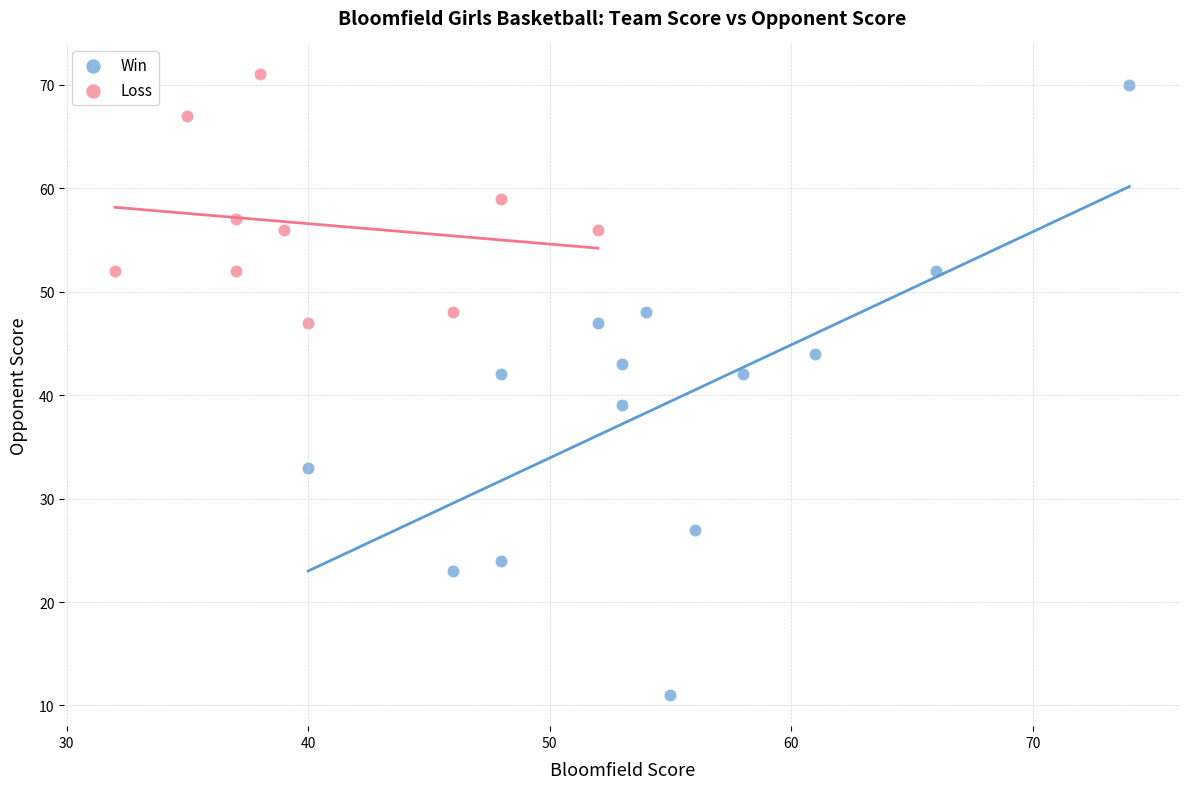

Which series contains the lowest Y value?

Win